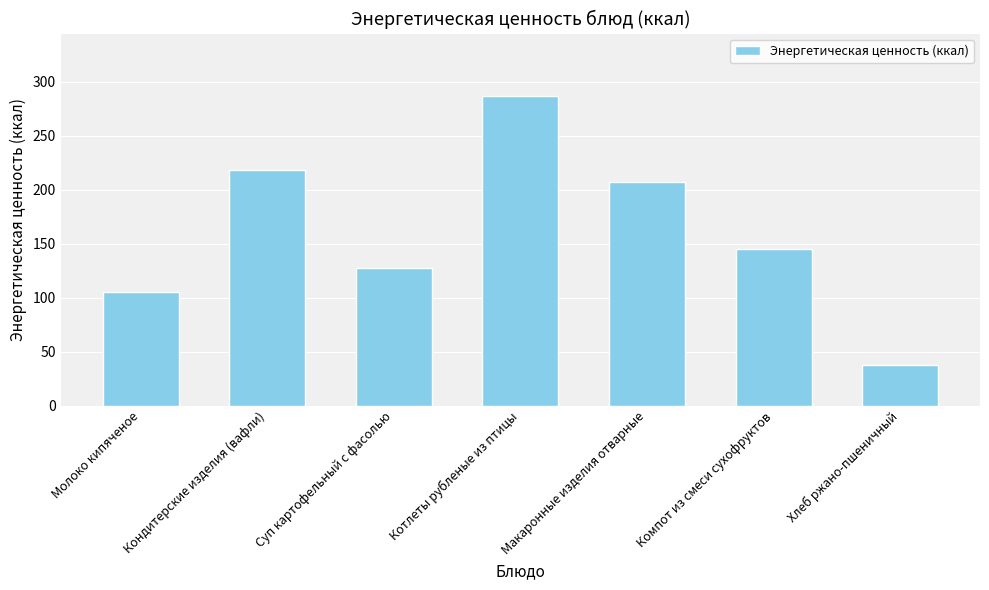

True or false: the data shows 24.5 at Хлеб ржано-пшеничный.

False